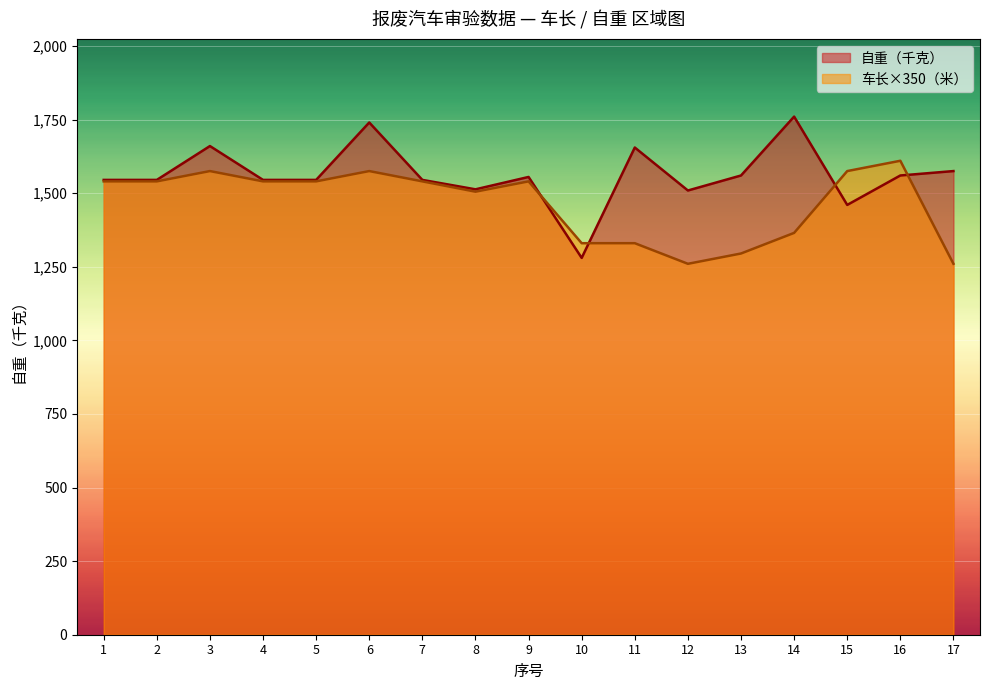

Between which two adjacent categories do 自重（千克） and 车长（米） first intersect?

9 and 10